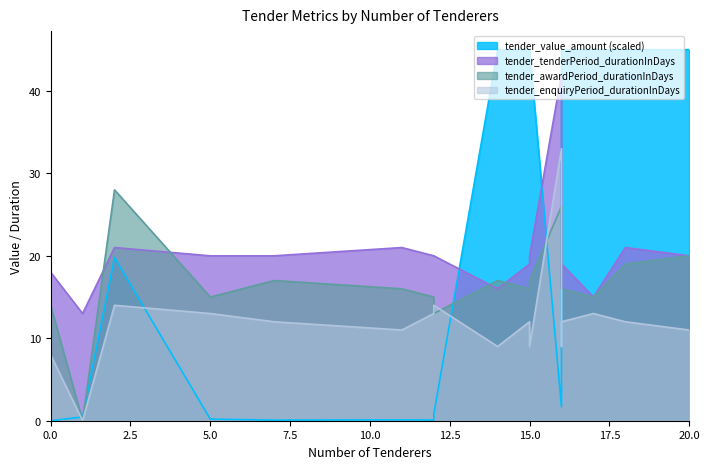

Read the tender_tenderPeriod_durationInDays value at 5.

20.0